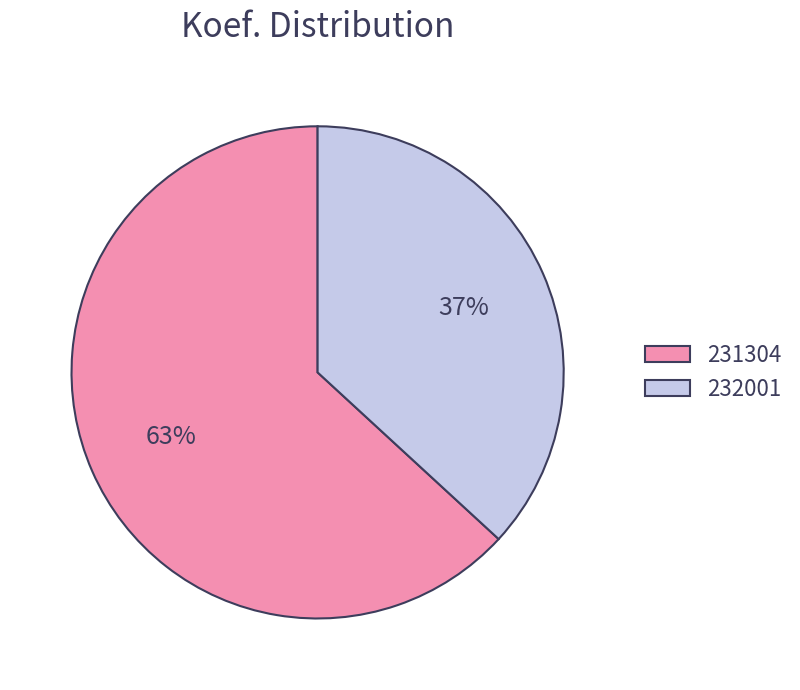

To the nearest percent, what percentage of the pie is 232001?

37%